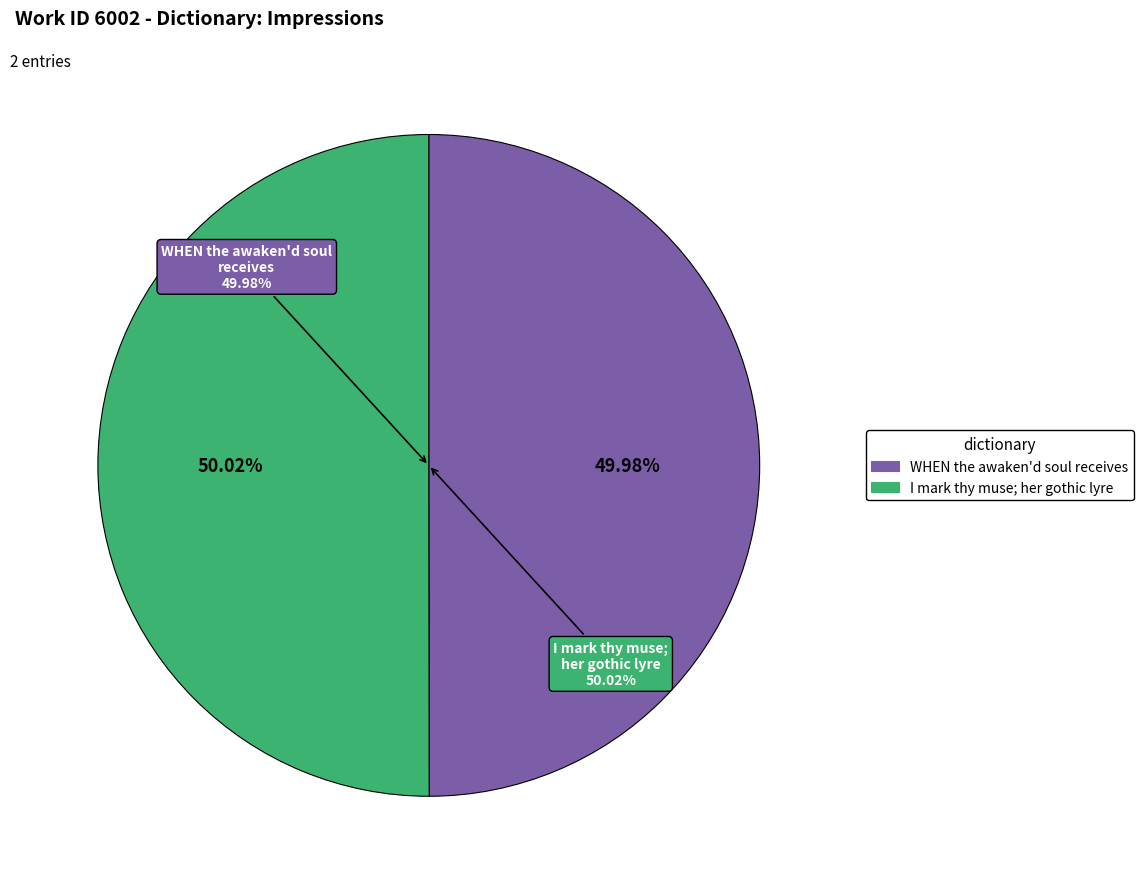

Which has a higher value, I mark thy muse; her gothic lyre or WHEN the awaken'd soul receives?

I mark thy muse; her gothic lyre